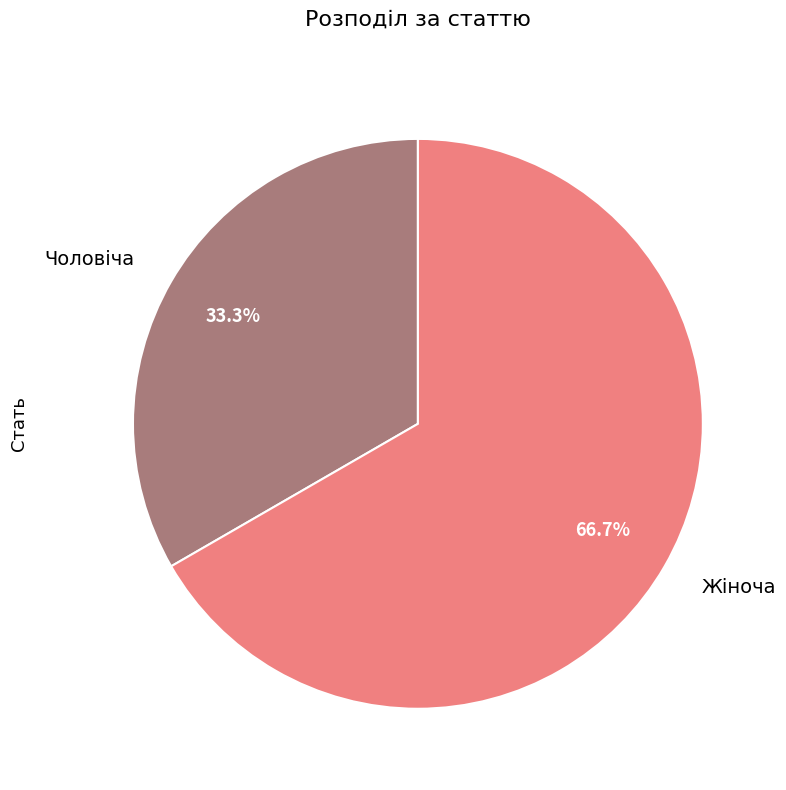

Approximately how many times larger is the value at Жіноча compared to Чоловіча?

2.0